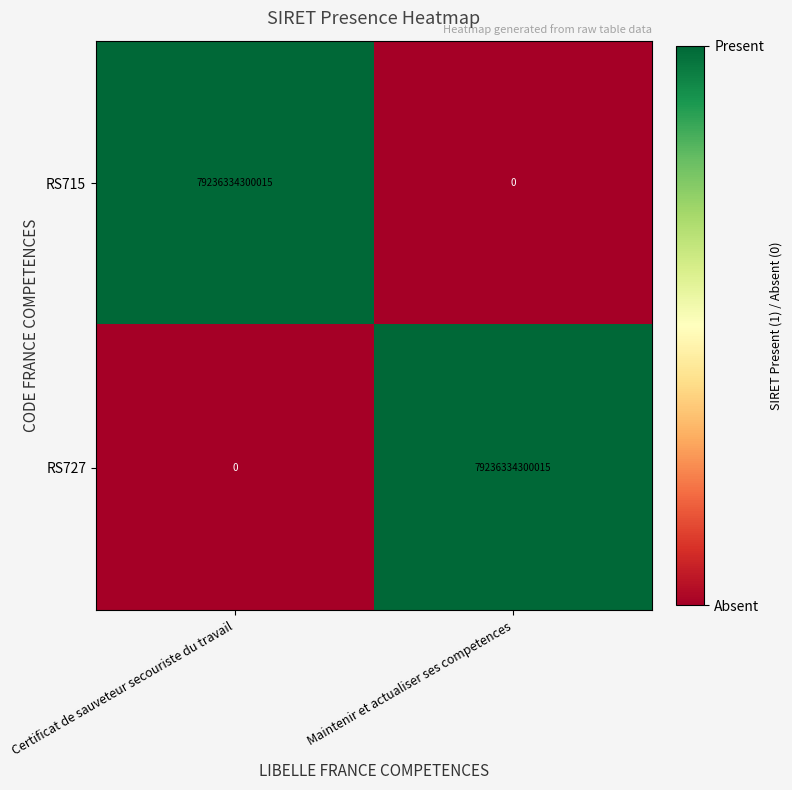

How many data points in RS727 are less than 79236334300015?

1